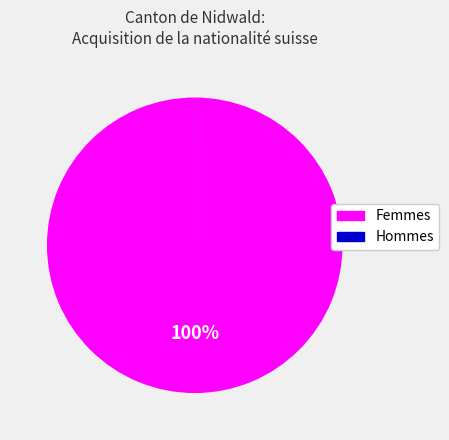

Which slice is the largest?

Femmes